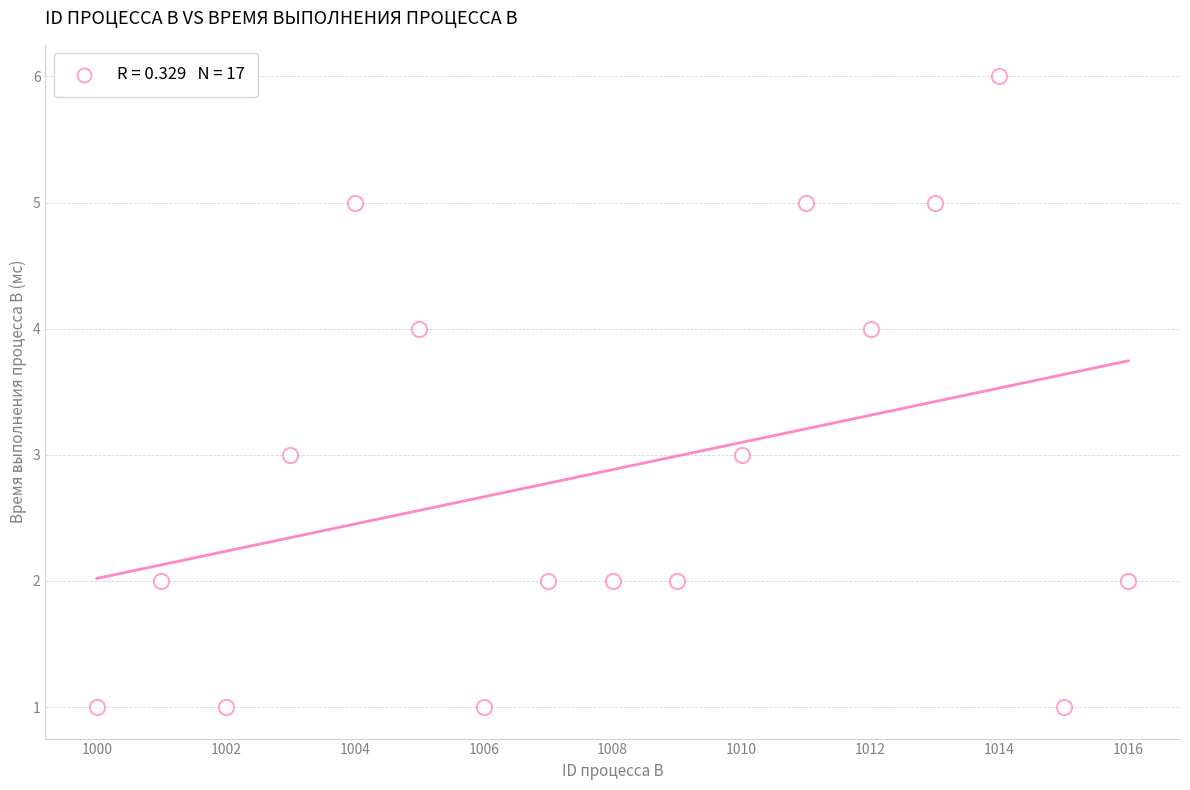

What is the range of X values (max minus min)?

16